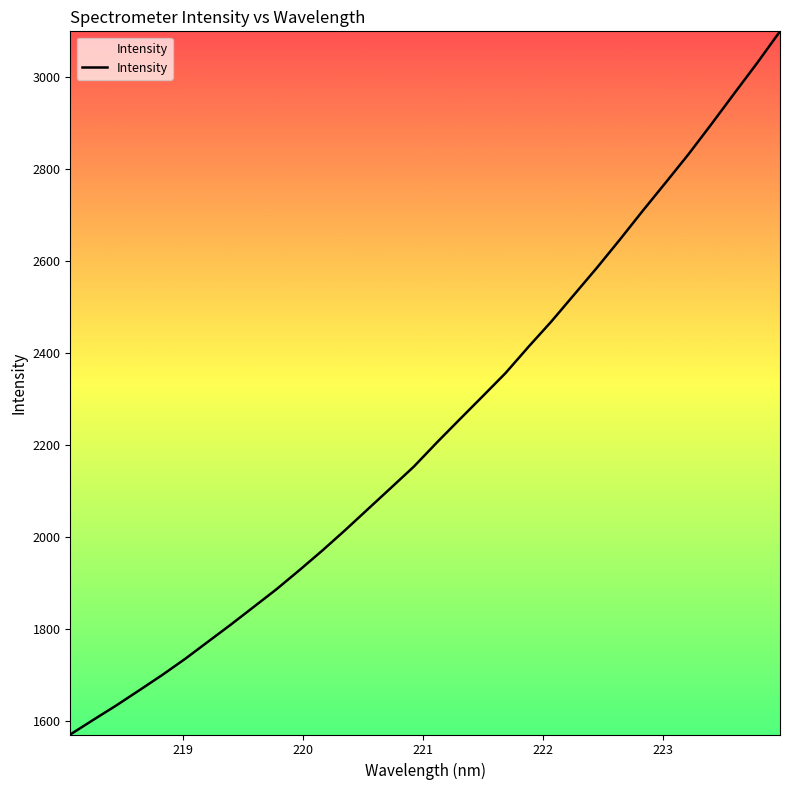

What is the greatest value displayed?

3099.2